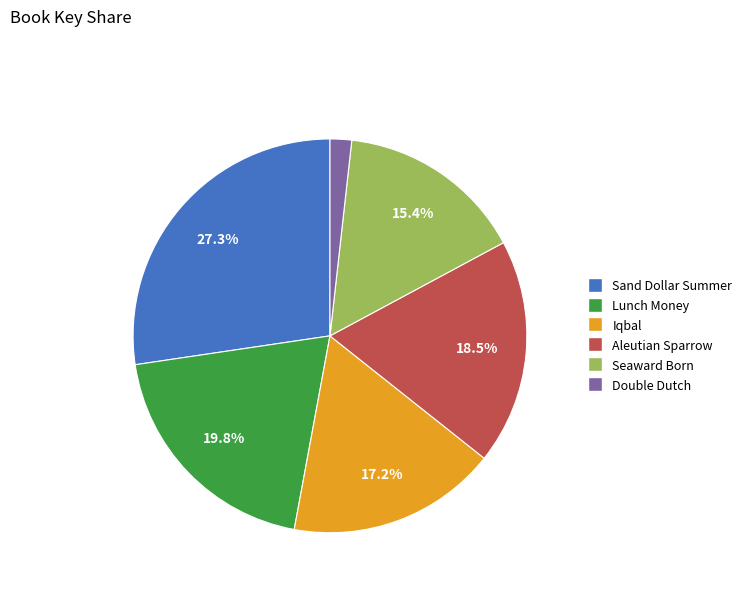

Rank the categories by value from lowest to highest.

Double Dutch, Seaward Born, Iqbal, Aleutian Sparrow, Lunch Money, Sand Dollar Summer